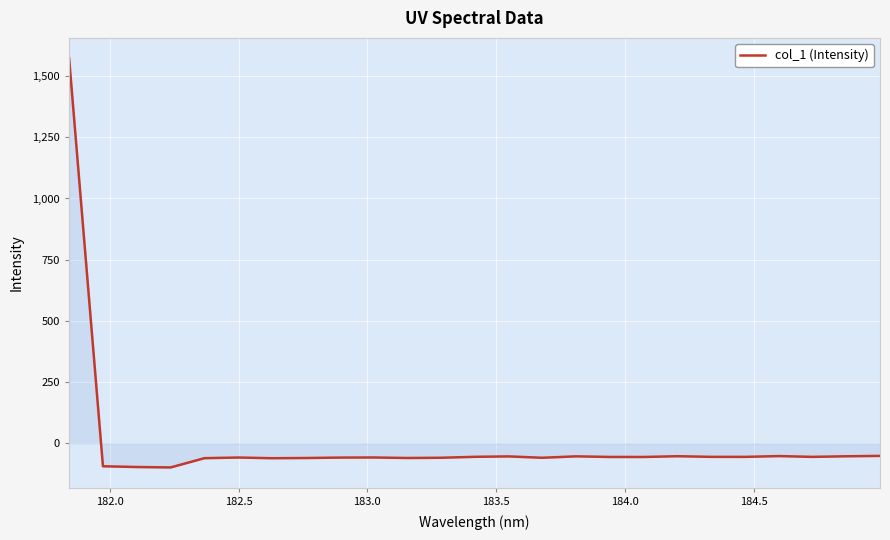

What is the smallest value displayed?

-98.8